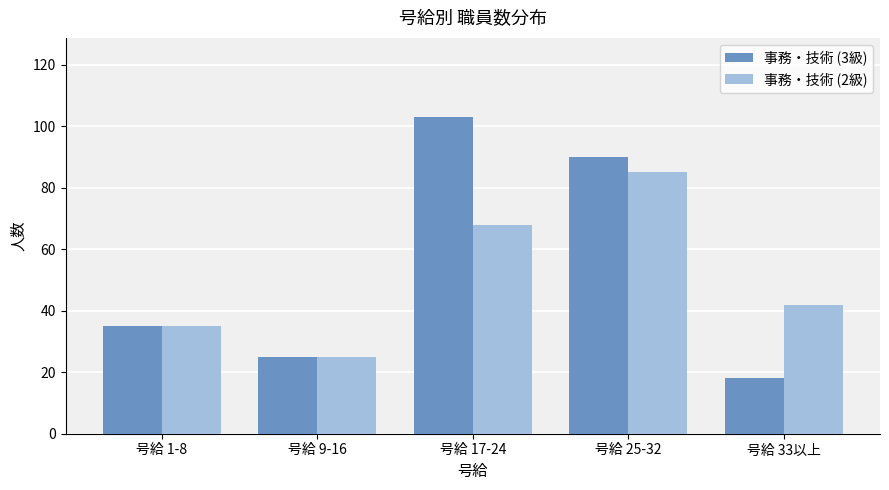

How many data points in 事務・技術 (3級) are less than 35?

2